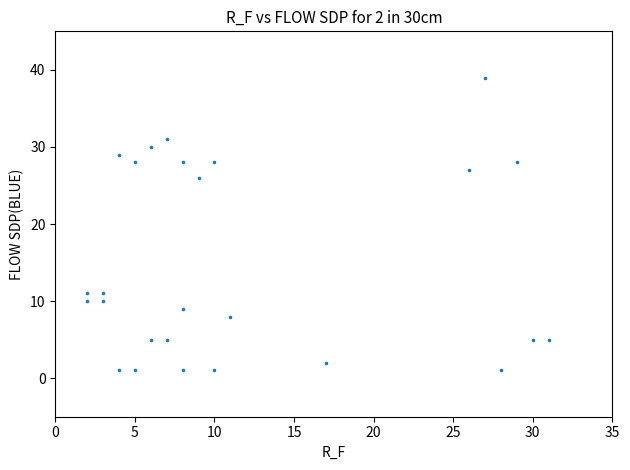

What Y value in the scatter plot is closest to 20?

26